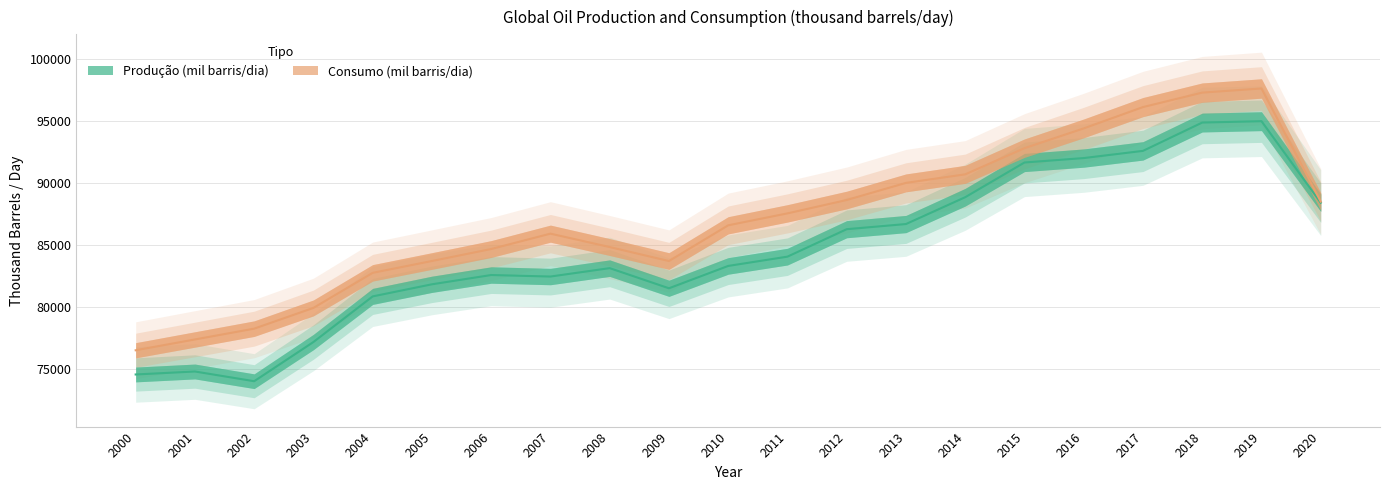

What is the total value across all series at 2001?

152149.4